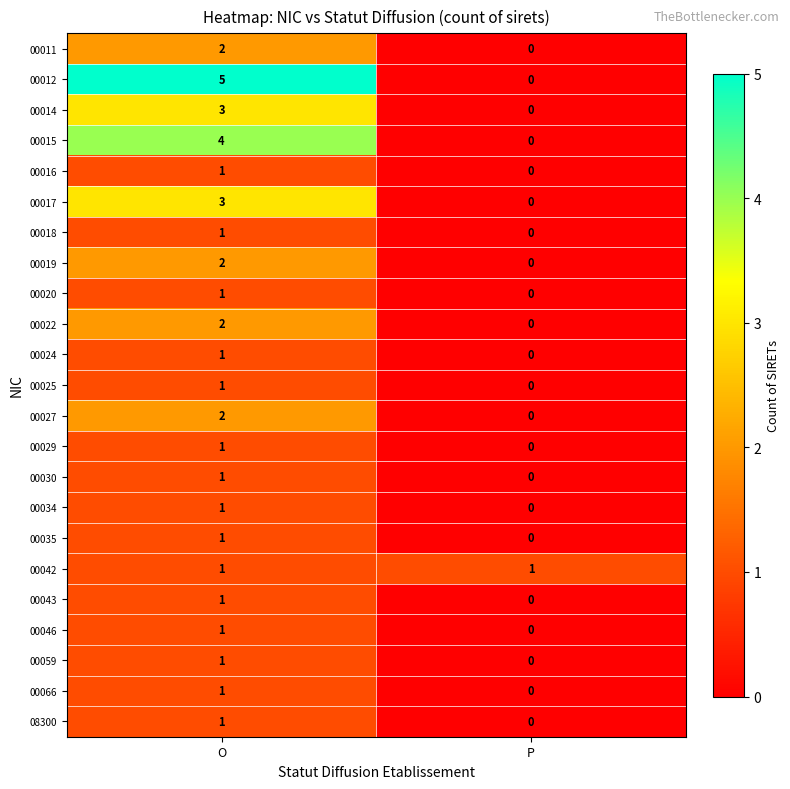

What is the sum of the 00015 values at P and O?

4